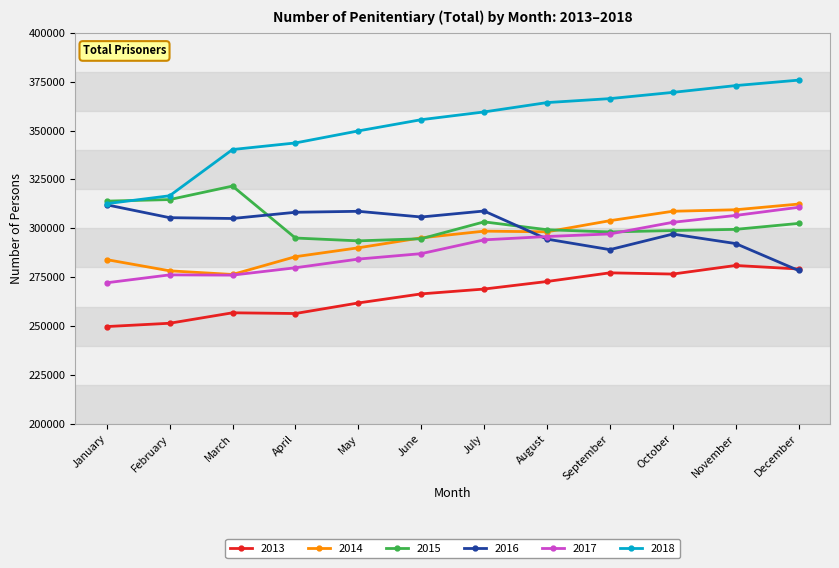

At how many categories does at least one series exceed 266322?

12